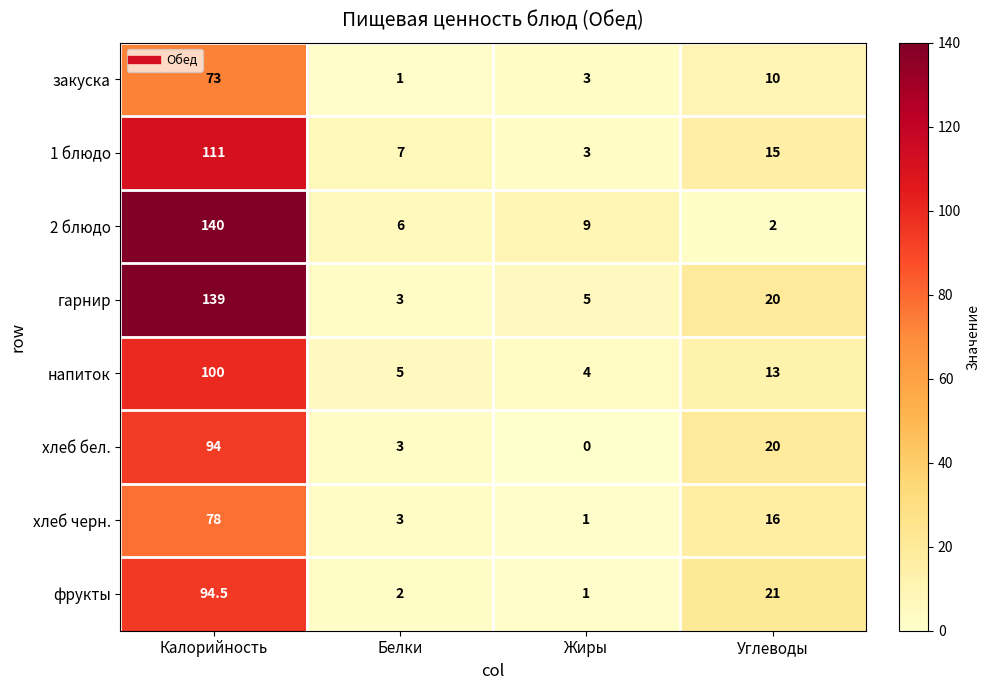

At how many categories does at least one series exceed 70?

1